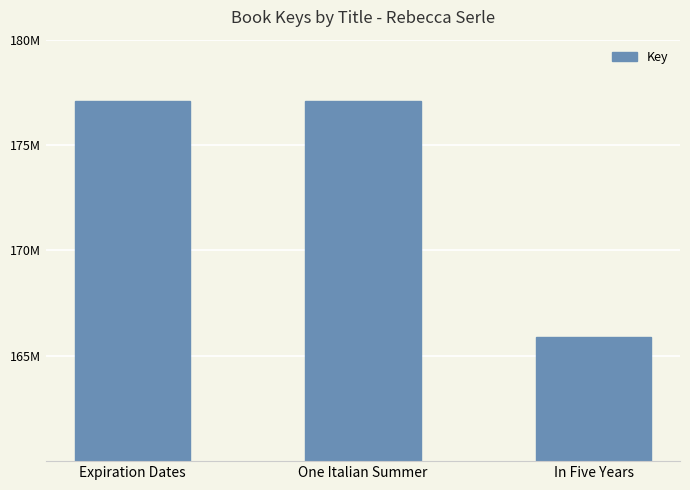

What is the change in value from Expiration Dates to In Five Years?

-11230112